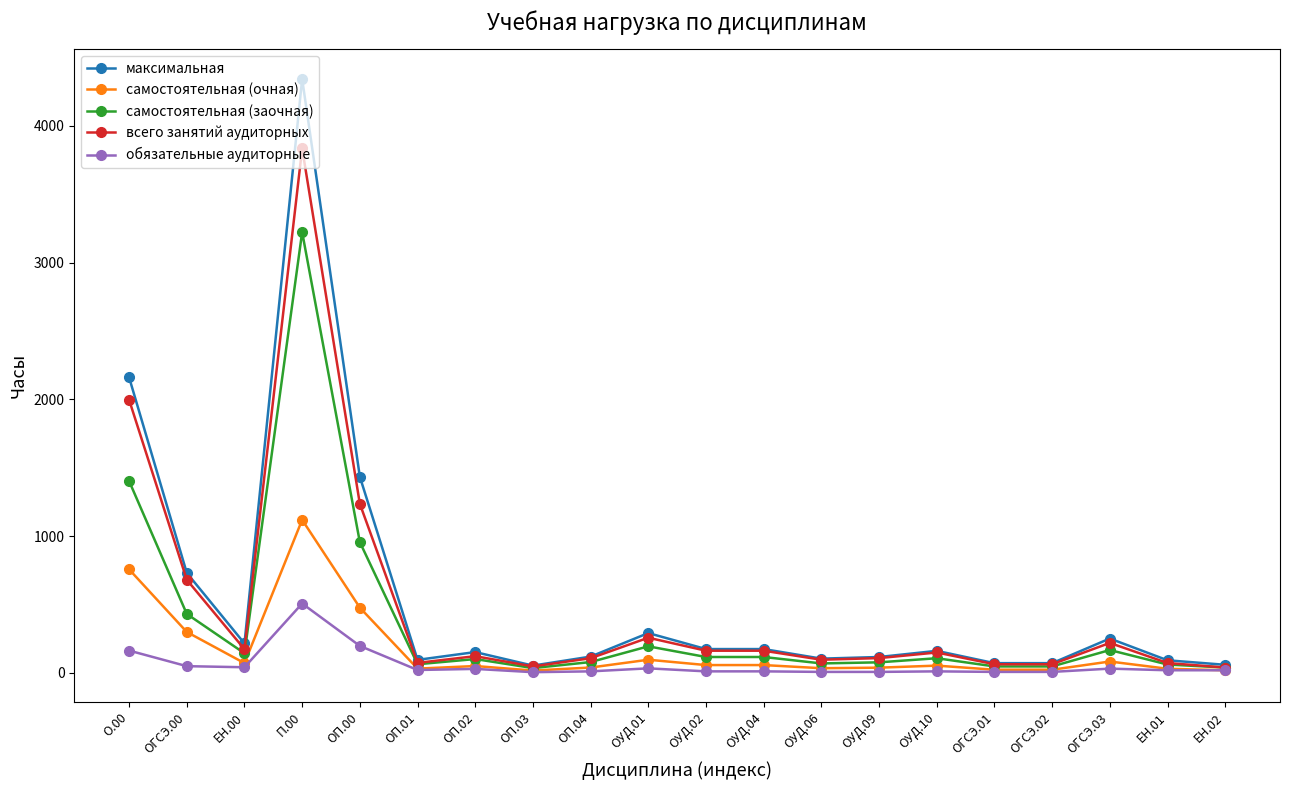

True or false: обязательные аудиторные and максимальная intersect in this chart.

False